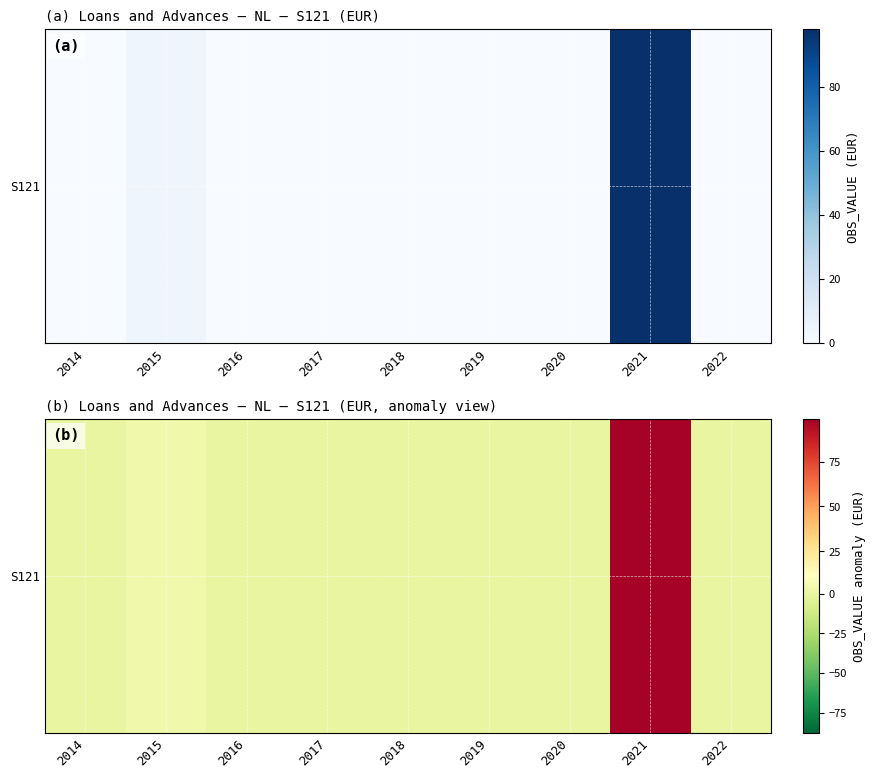

Reading left to right, list all the values displayed in this chart.

0	4	0	0	0	0	0	98	0